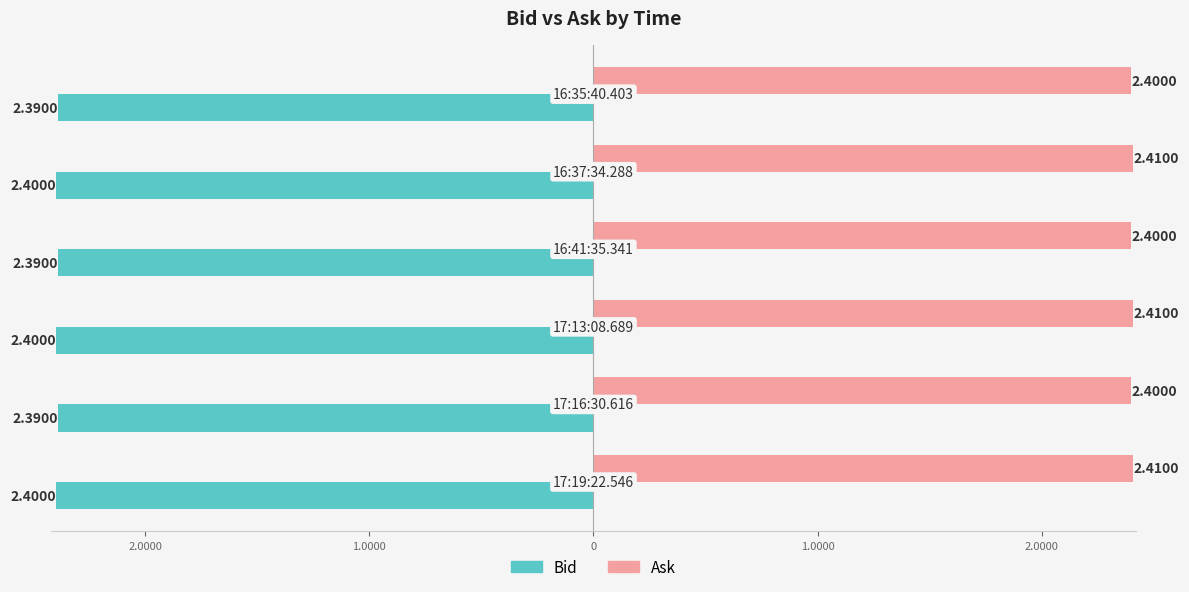

What are all the series names shown in the legend?

Bid, Ask